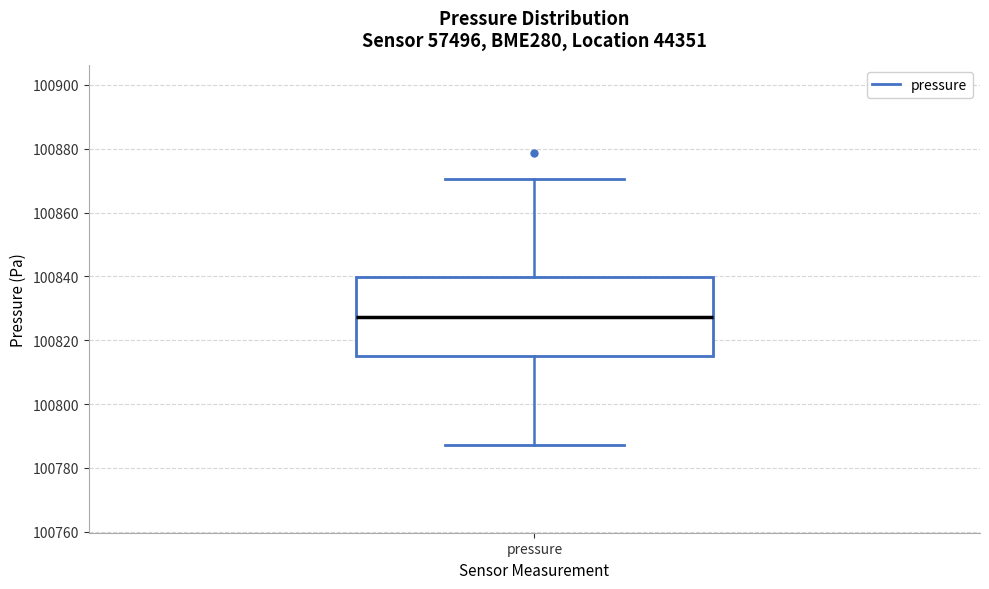

Where does the lower whisker of the box for pressure end on the y-axis? The values are not printed on the chart, so give them approximately, as read against the axis.

100788